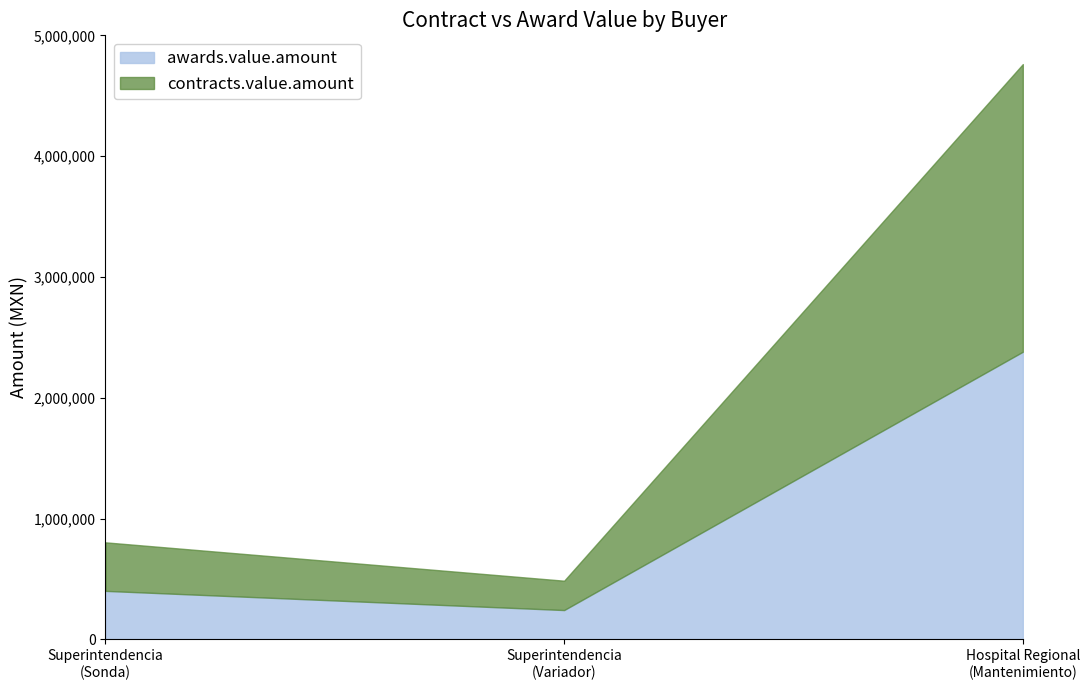

Rank the series by their average value, from lowest to highest.

awards.value.amount, contracts.value.amount